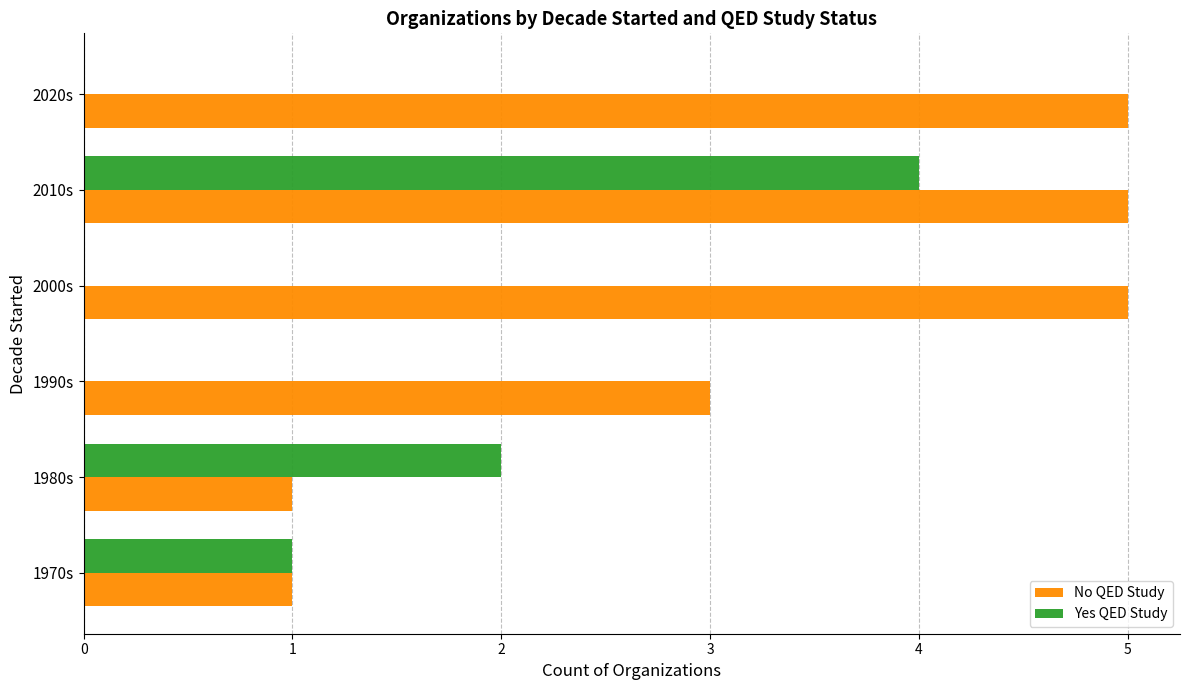

What is the maximum value shown in the chart?

5